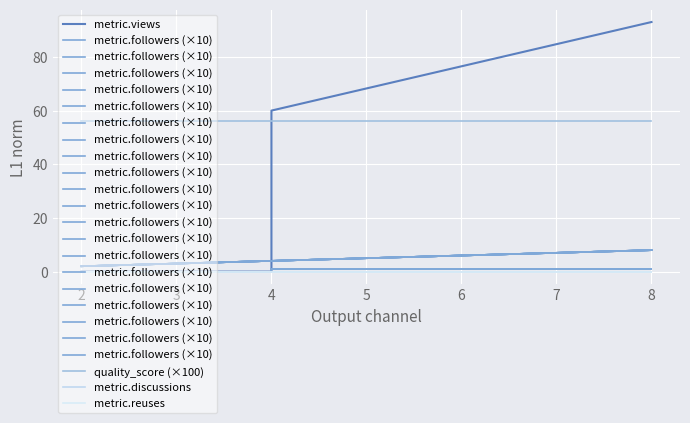

What is the value of the quality_score (×100) point at the 2nd from the left?

56.0